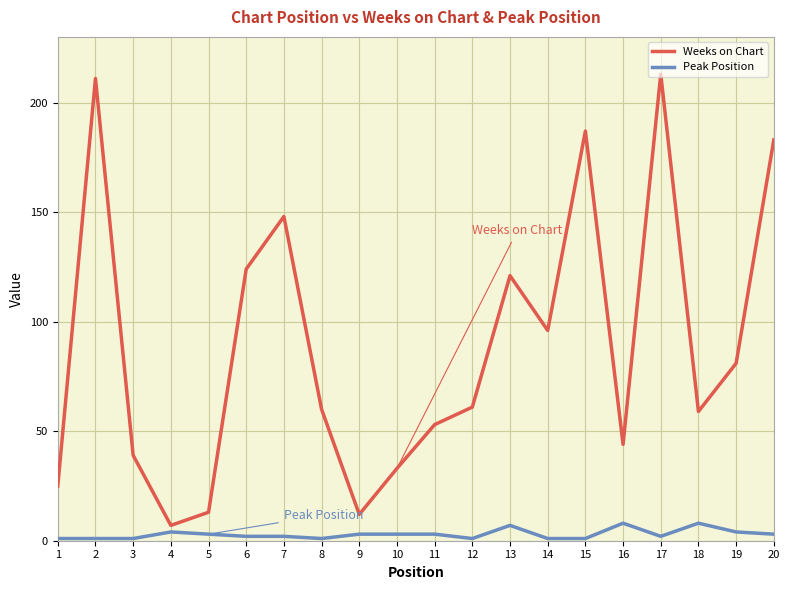

What are all the series names shown in the legend?

Weeks on Chart, Peak Position